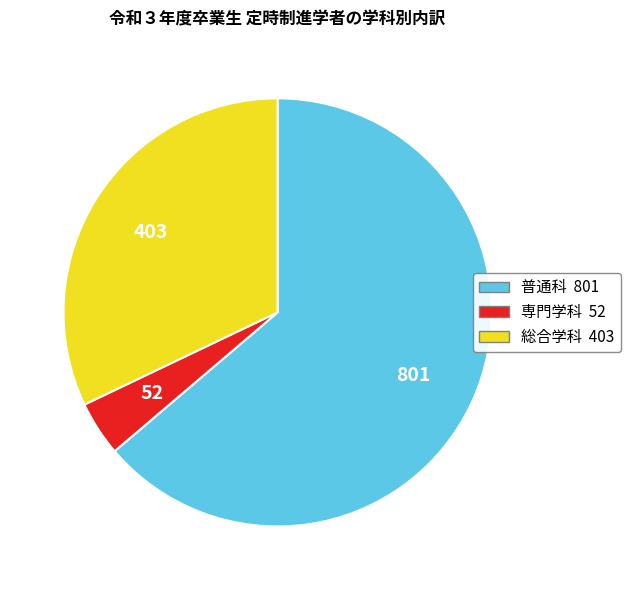

True or false: 総合学科 accounts for 32% of the total.

True